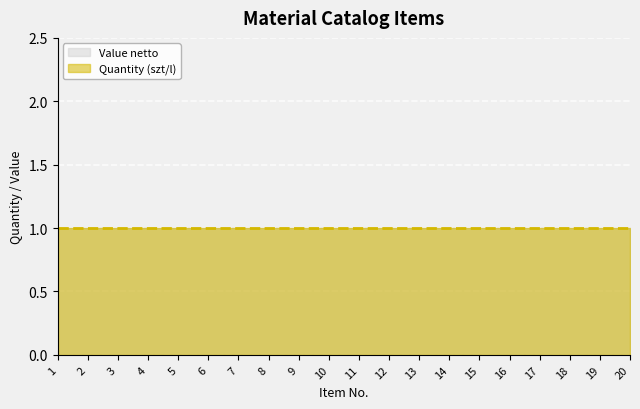

True or false: Quantity (szt/l) and Value netto intersect in this chart.

False